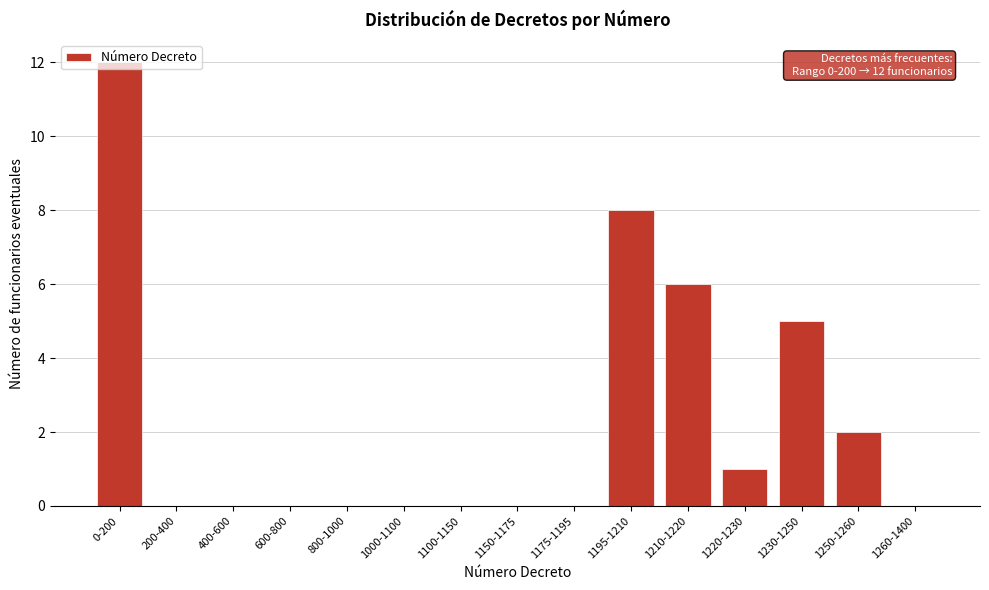

Which has a higher value, 1175-1195 or 1195-1210?

1195-1210